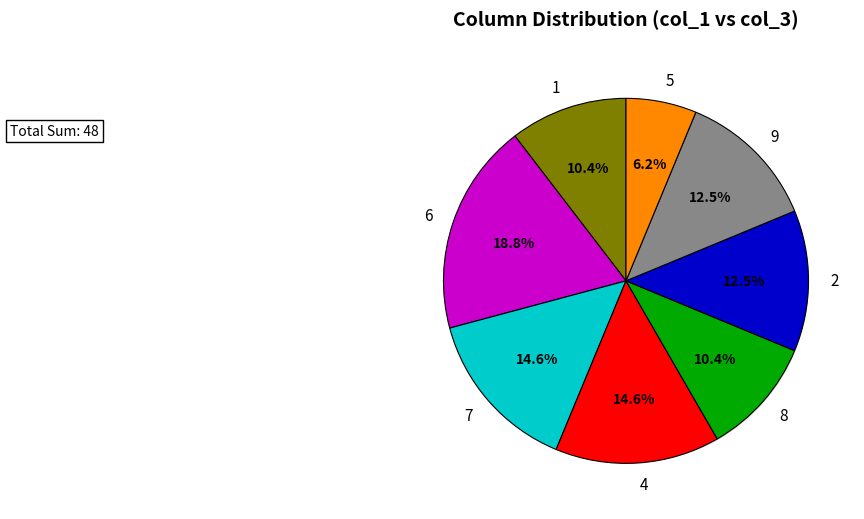

Is there any slice that represents more than half of the pie?

No